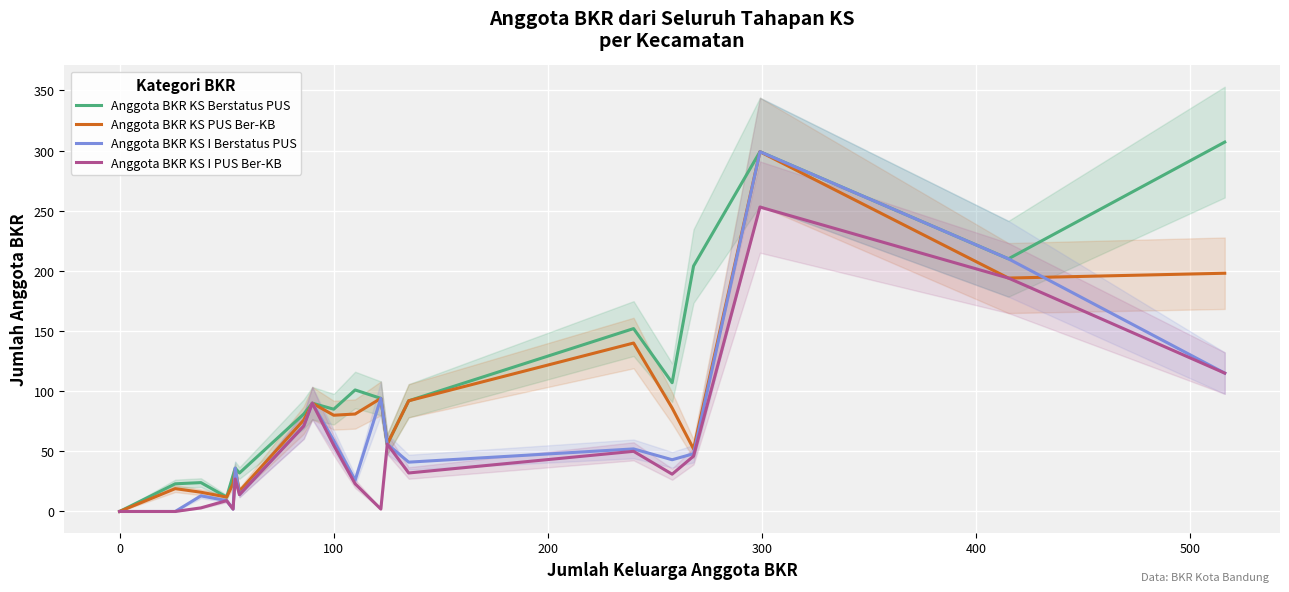

What is the maximum value for Anggota BKR KS Berstatus PUS?

307